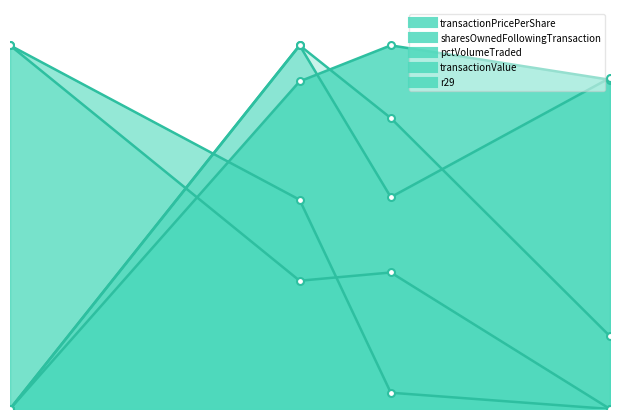

Reading left to right, what are all the values shown in this chart?

transactionPricePerShare: 2012-01-20=0.0	2012-07-19=0.9	2012-09-14=1.0	2013-01-29=0.9
sharesOwnedFollowingTransaction: 2012-01-20=1.0	2012-07-19=0.6	2012-09-14=0.0	2013-01-29=0.0
pctVolumeTraded: 2012-01-20=0.0	2012-07-19=1.0	2012-09-14=0.6	2013-01-29=0.9
transactionValue: 2012-01-20=1.0	2012-07-19=0.4	2012-09-14=0.4	2013-01-29=0.0
r29: 2012-01-20=0.0	2012-07-19=1.0	2012-09-14=0.8	2013-01-29=0.2